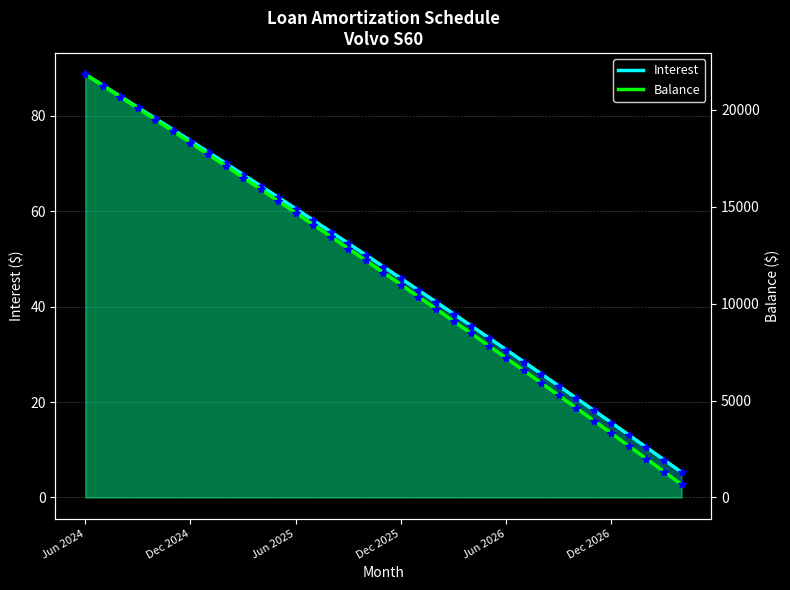

Count the number of categories in the chart.

35